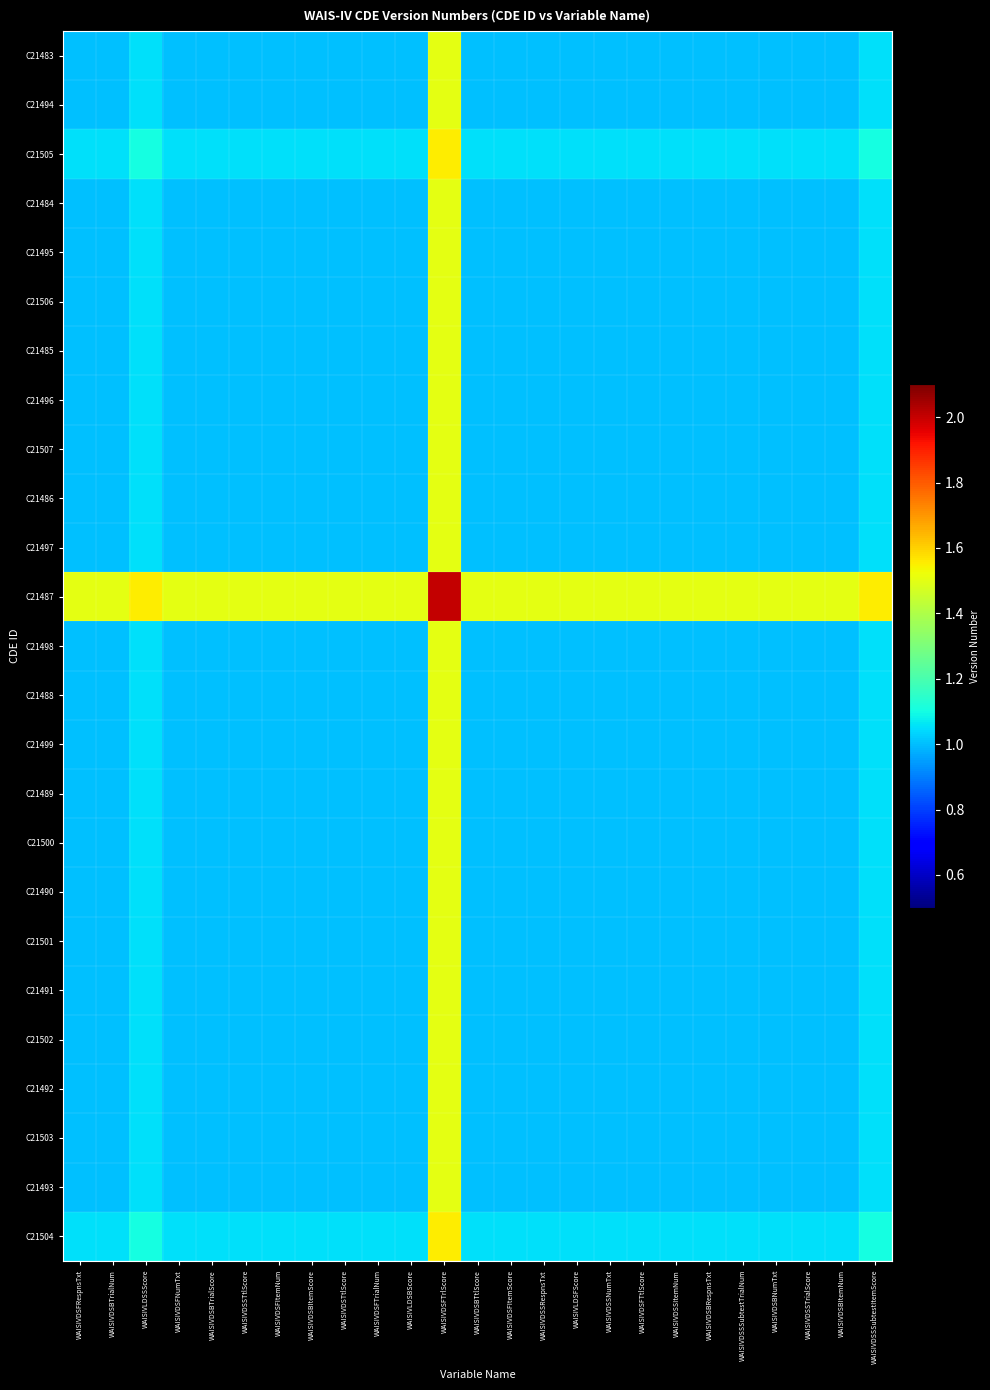

At how many categories does at least one series exceed 1?

25